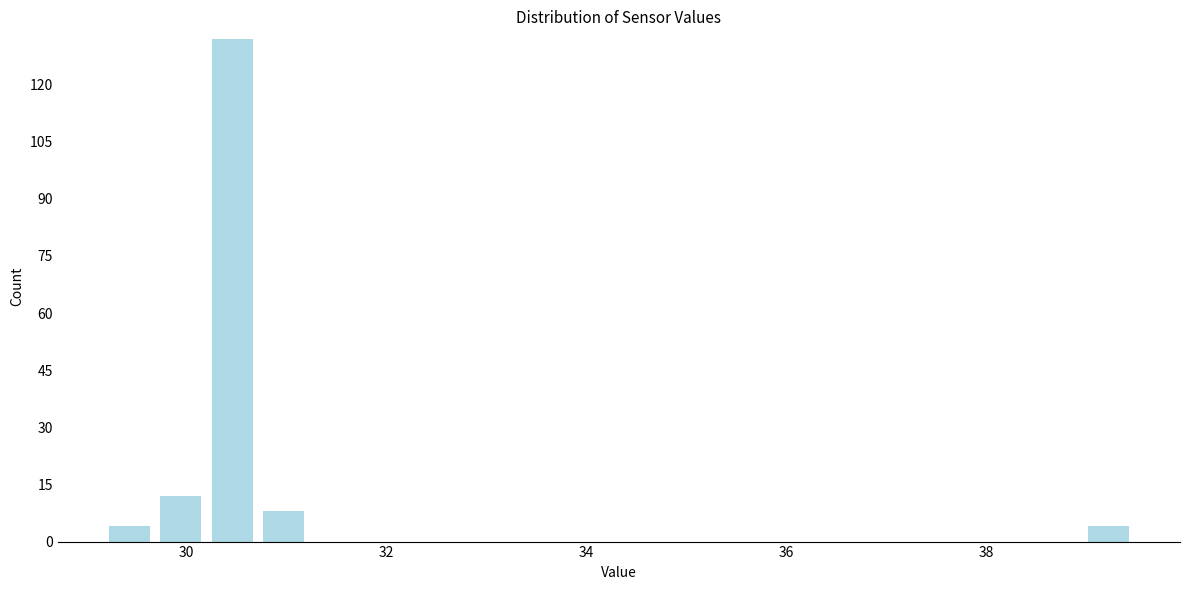

Around what value on the x-axis is the tallest bar? Give the approximate position of its centre, as read against the axis.

30.4